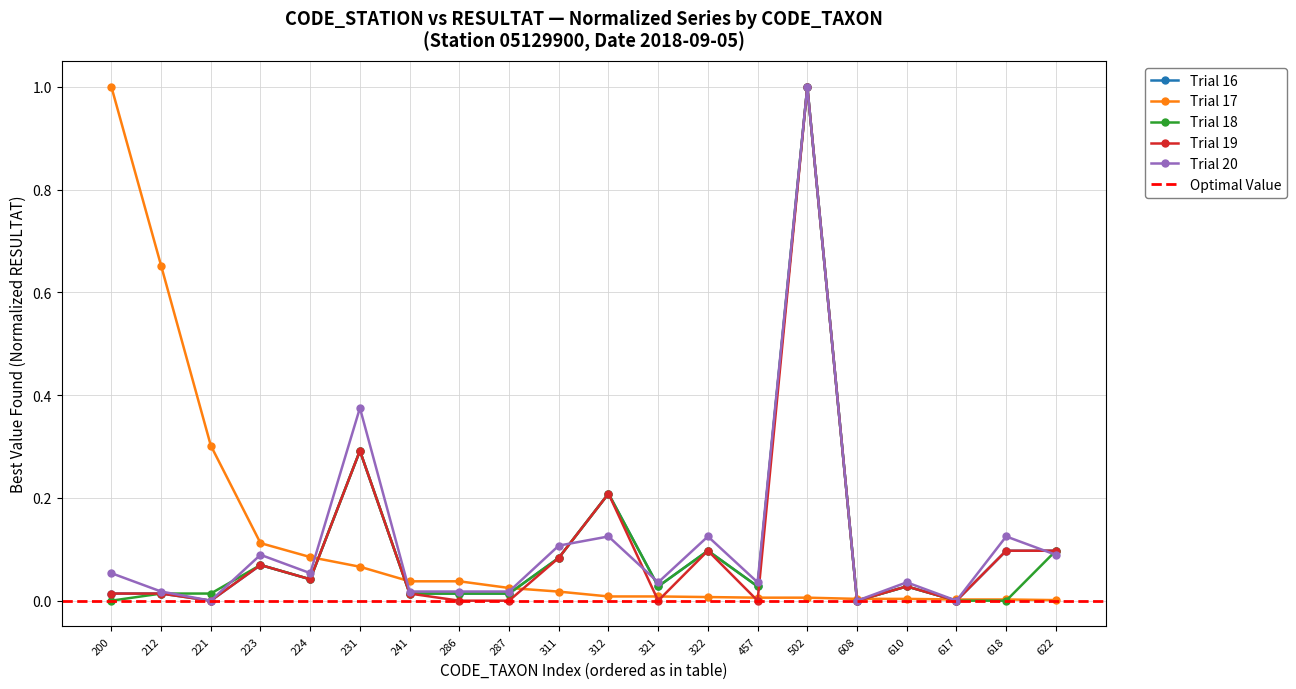

Reading left to right, what are all the values shown in this chart?

Station 05129900: 0.0	0.0	0.0	0.1	0.0	0.3	0.0	0.0	0.0	0.1	0.2	0.0	0.1	0.0	1.0	0.0	0.0	0.0	0.1	0.1
RESULTAT sum by taxon group A: 0.0	0.0	0.0	0.1	0.0	0.3	0.0	0.0	0.0	0.1	0.2	0.0	0.1	0.0	1.0	0.0	0.0	0.0	0.1	0.1
Top RESULTAT series: 1.0	0.7	0.3	0.1	0.1	0.1	0.0	0.0	0.0	0.0	0.0	0.0	0.0	0.0	0.0	0.0	0.0	0.0	0.0	0.0